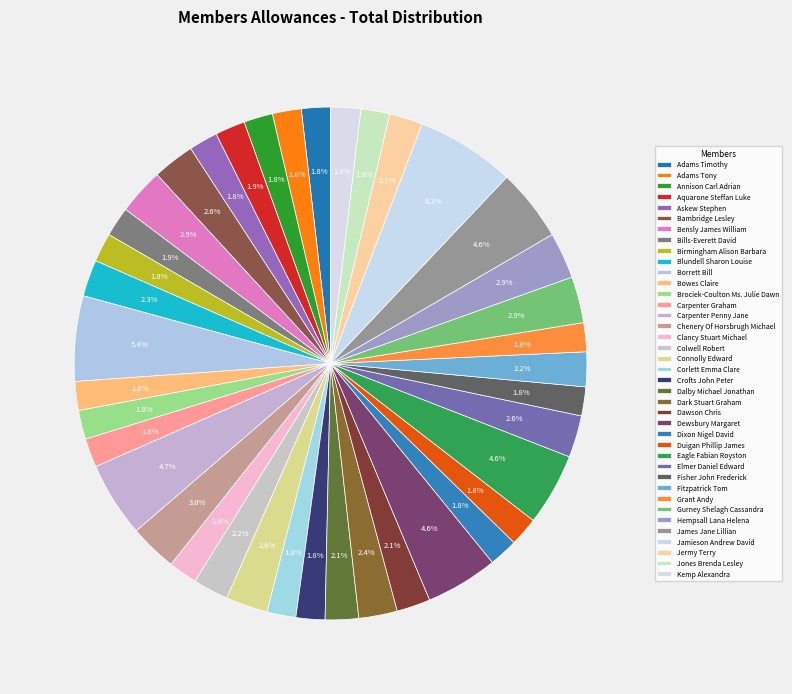

What is the change in value from Connolly Edward to Dalby Michael Jonathan?

-308.6